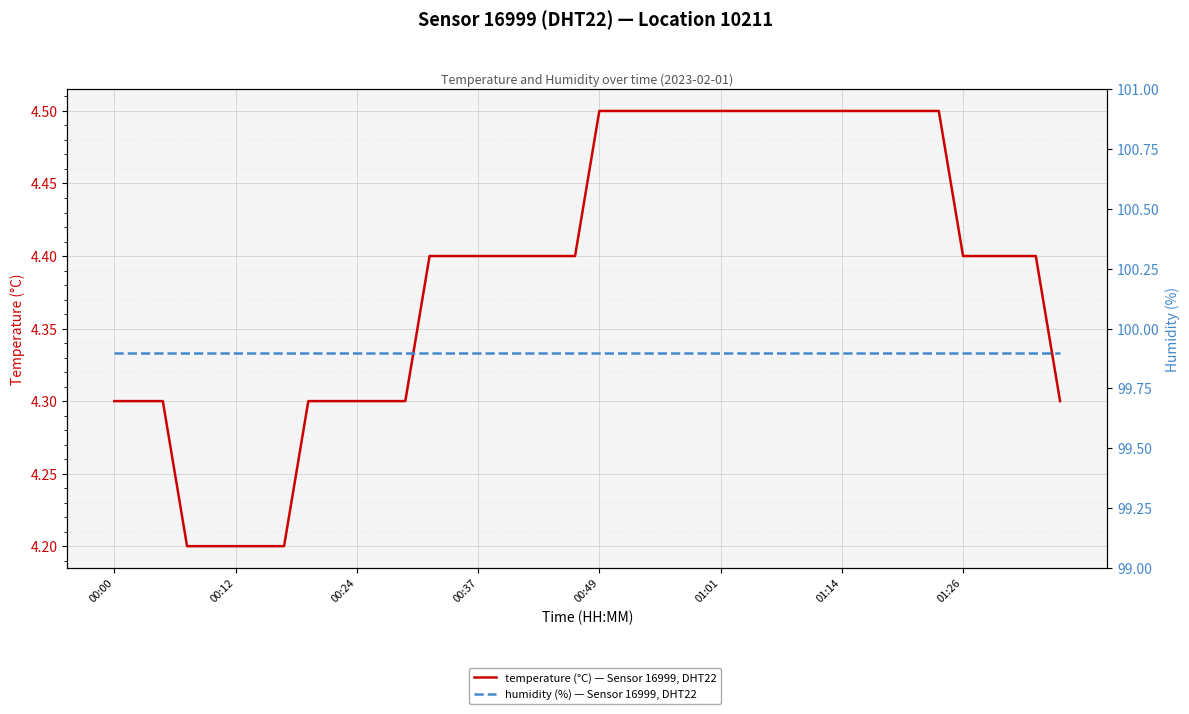

Between 00:12 and 36, which series saw the biggest shift?

temperature (°C) — Sensor 16999, DHT22